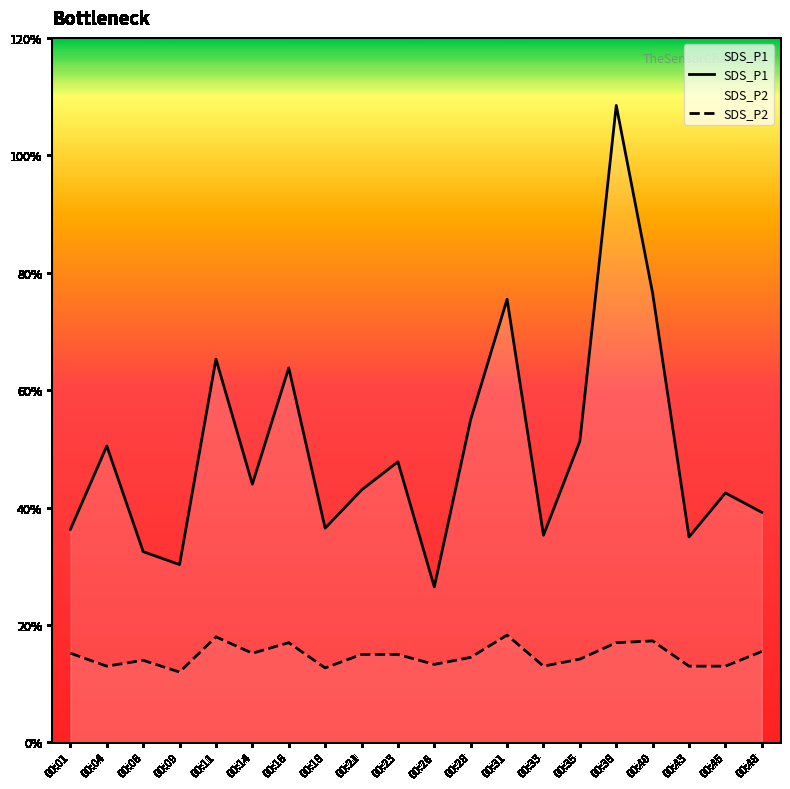

Is it true that SDS_P1 equals 3.5 at 00:43?

True